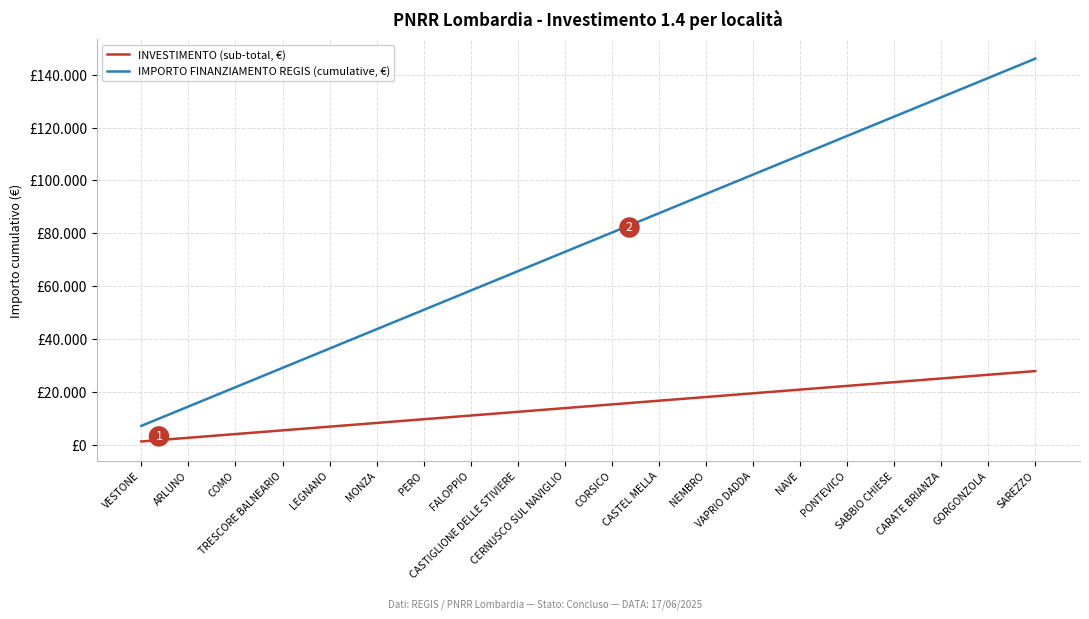

What is the label of the 14th point from the right?

PERO